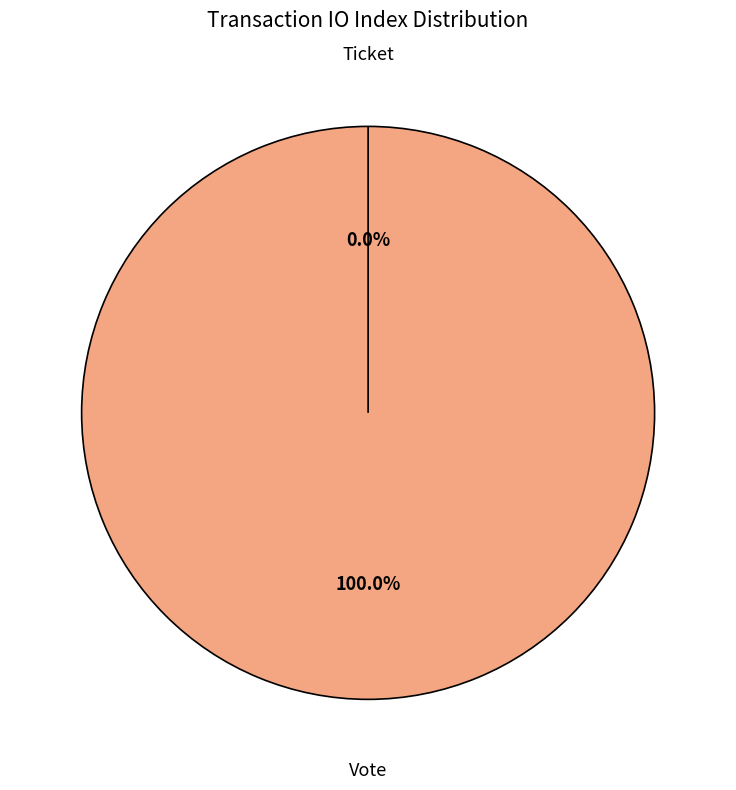

How many segments does this pie chart have?

2